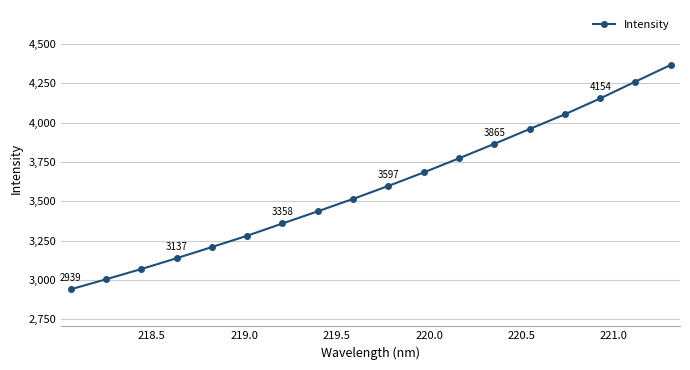

What is the greatest value displayed?

4367.2